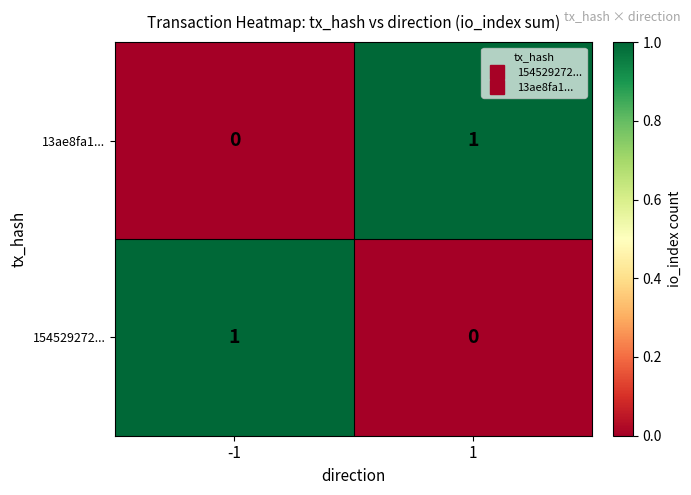

The 154529272... series shows 0 at 1. True or false?

True